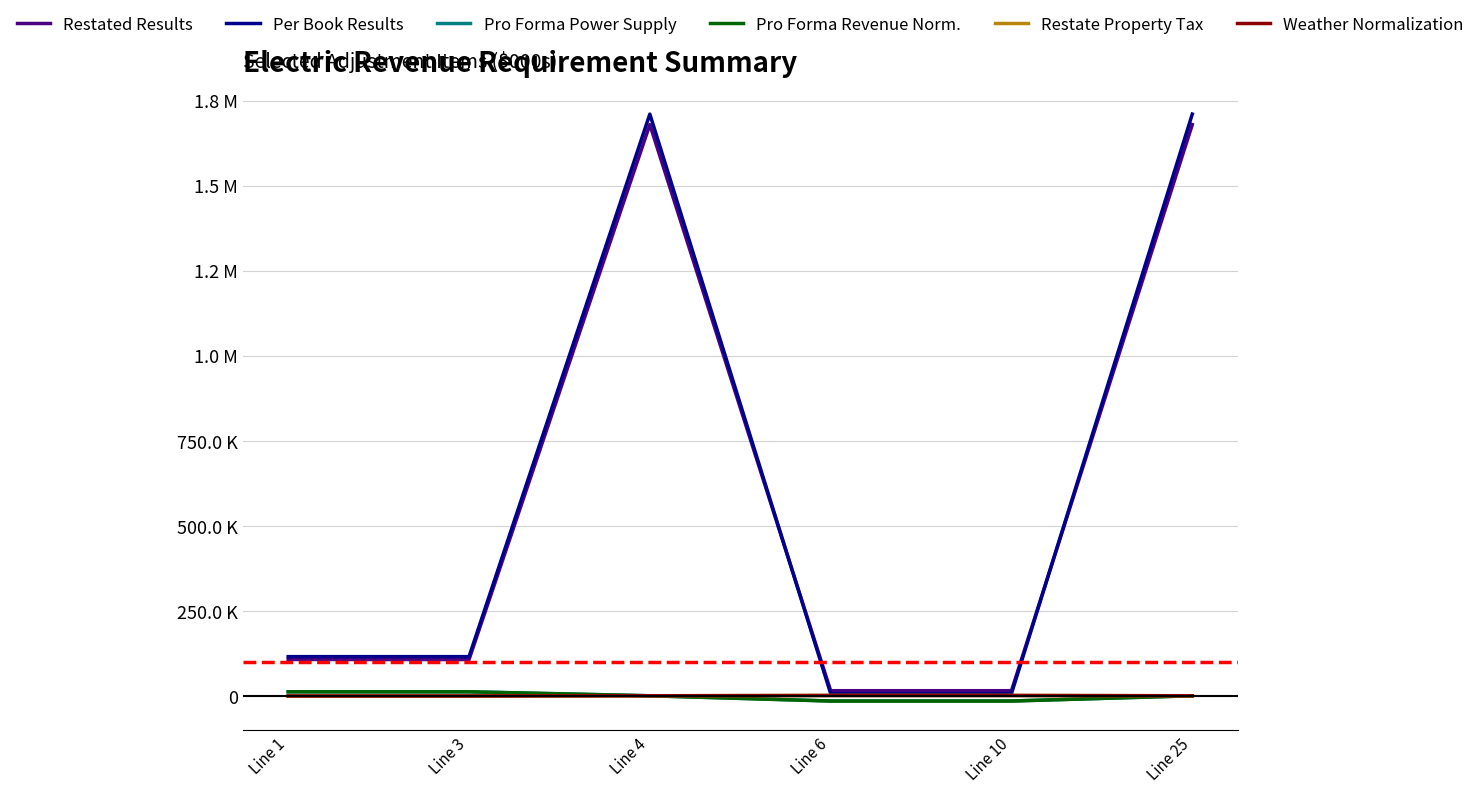

What are all the series names shown in the legend?

Restated Results, Per Book Results, Pro Forma Power Supply, Pro Forma Revenue Norm., Restate Property Tax, Weather Normalization